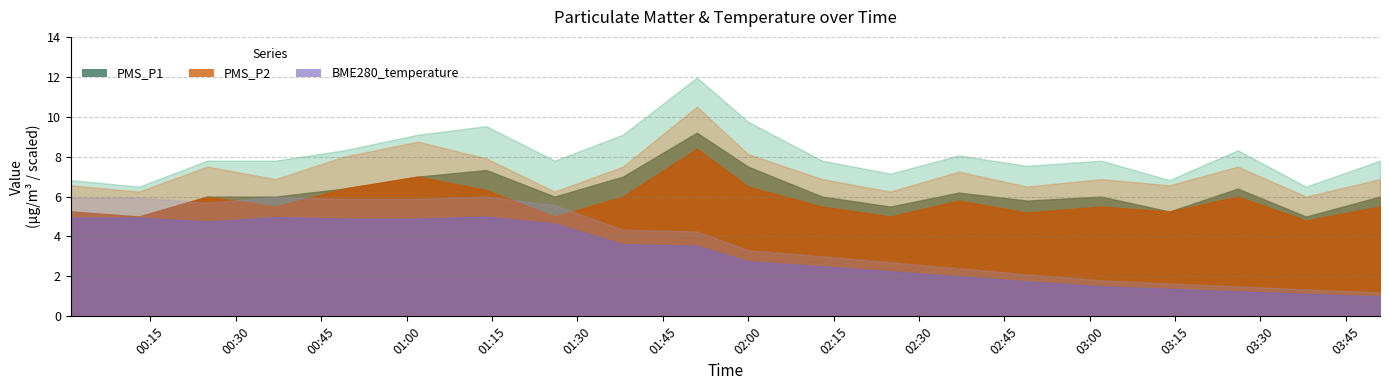

Which has a higher value, 2023/10/31 03:51 or 2023/10/31 02:00?

2023/10/31 02:00